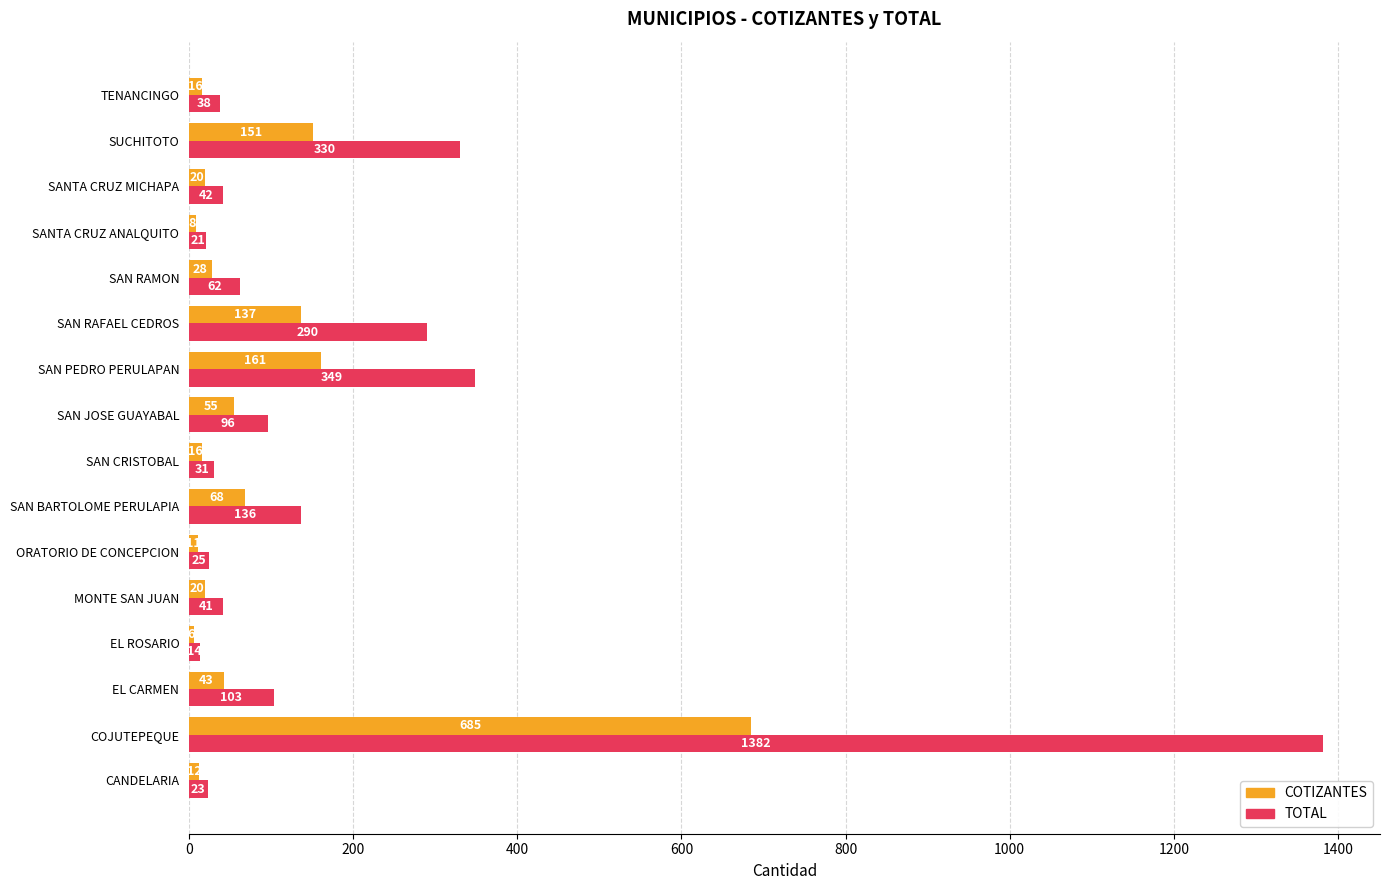

Where is COTIZANTES nearest to the value 345?

SAN PEDRO PERULAPAN